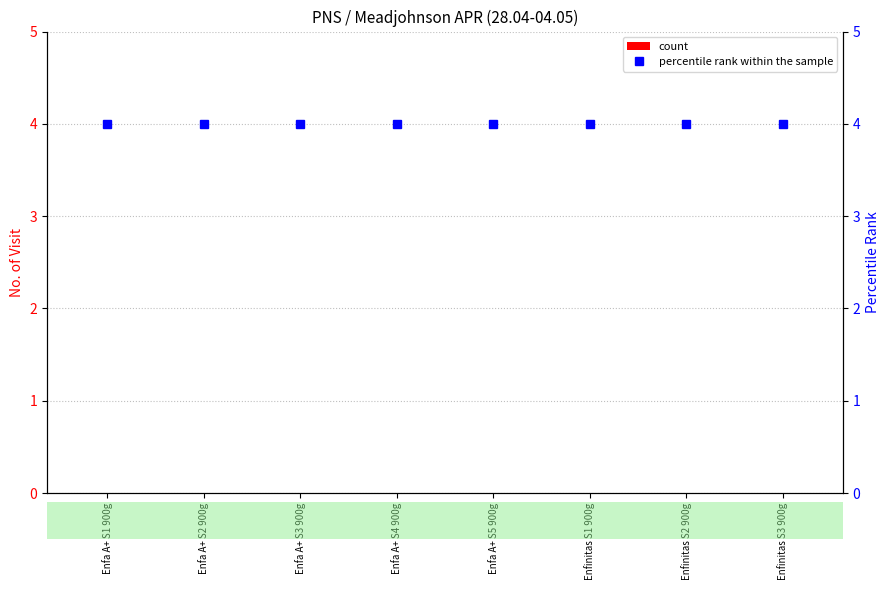

What is the label of the 5th bar from the right?

Enfa A+ S4 900g